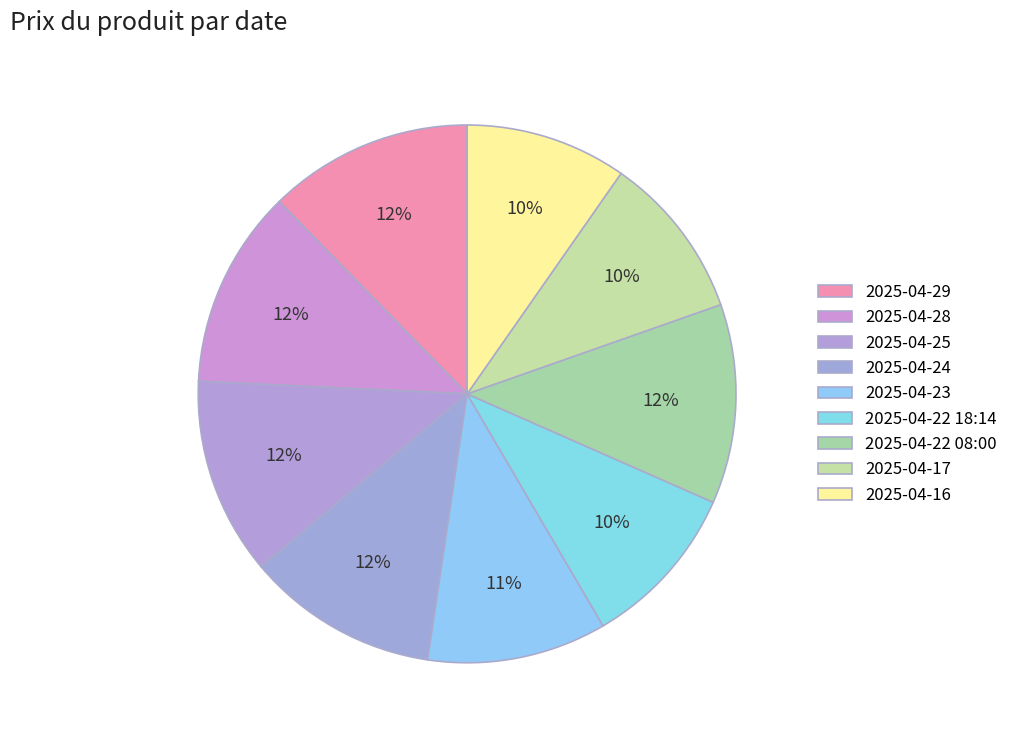

Does 2025-04-23 represent more than half of the total?

No